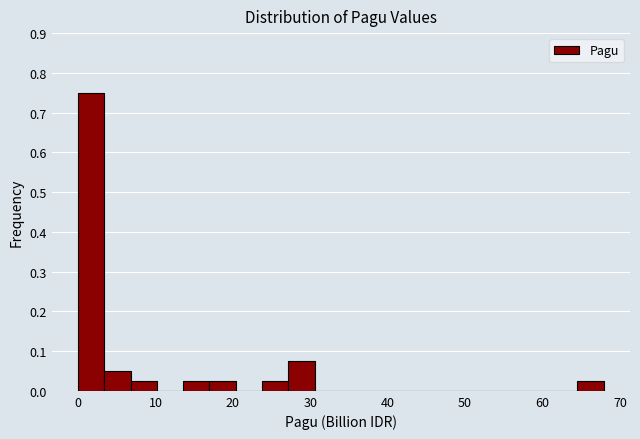

Around what value on the x-axis is the tallest bar? Give the approximate position of its centre, as read against the axis.

2